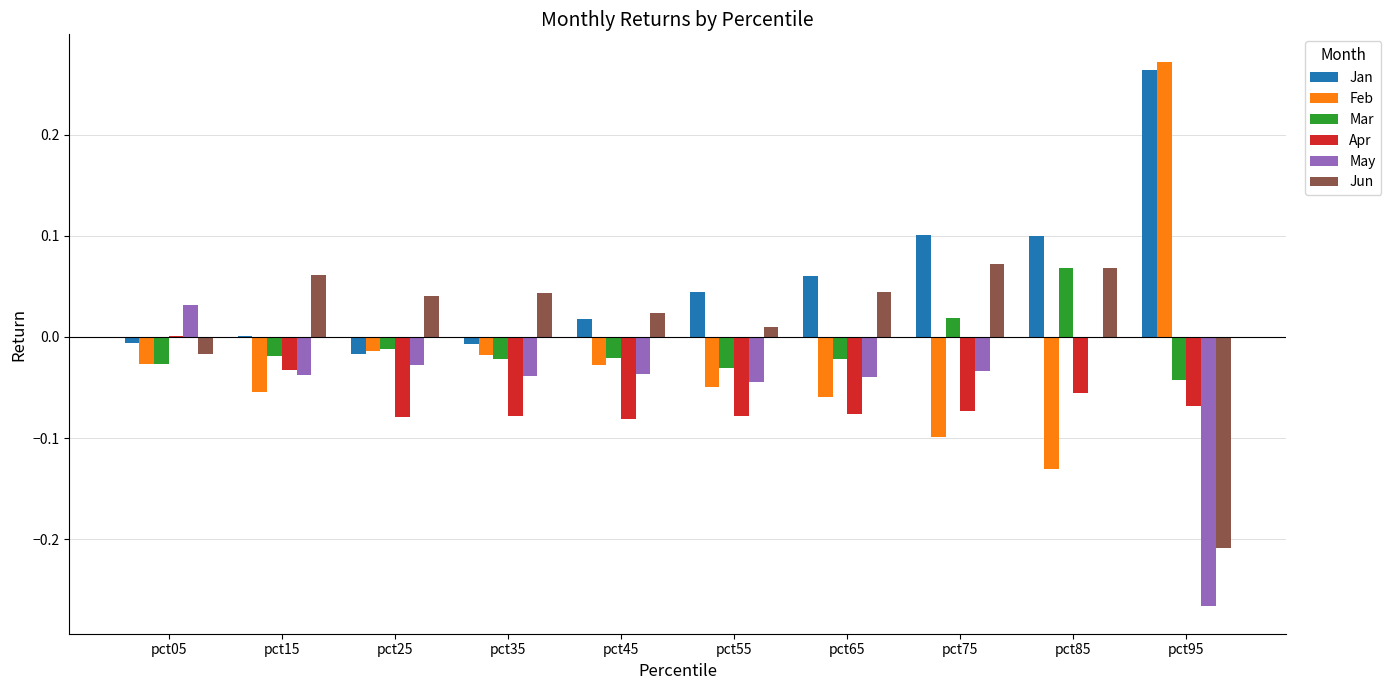

Which series has the largest total across all categories?

Jan